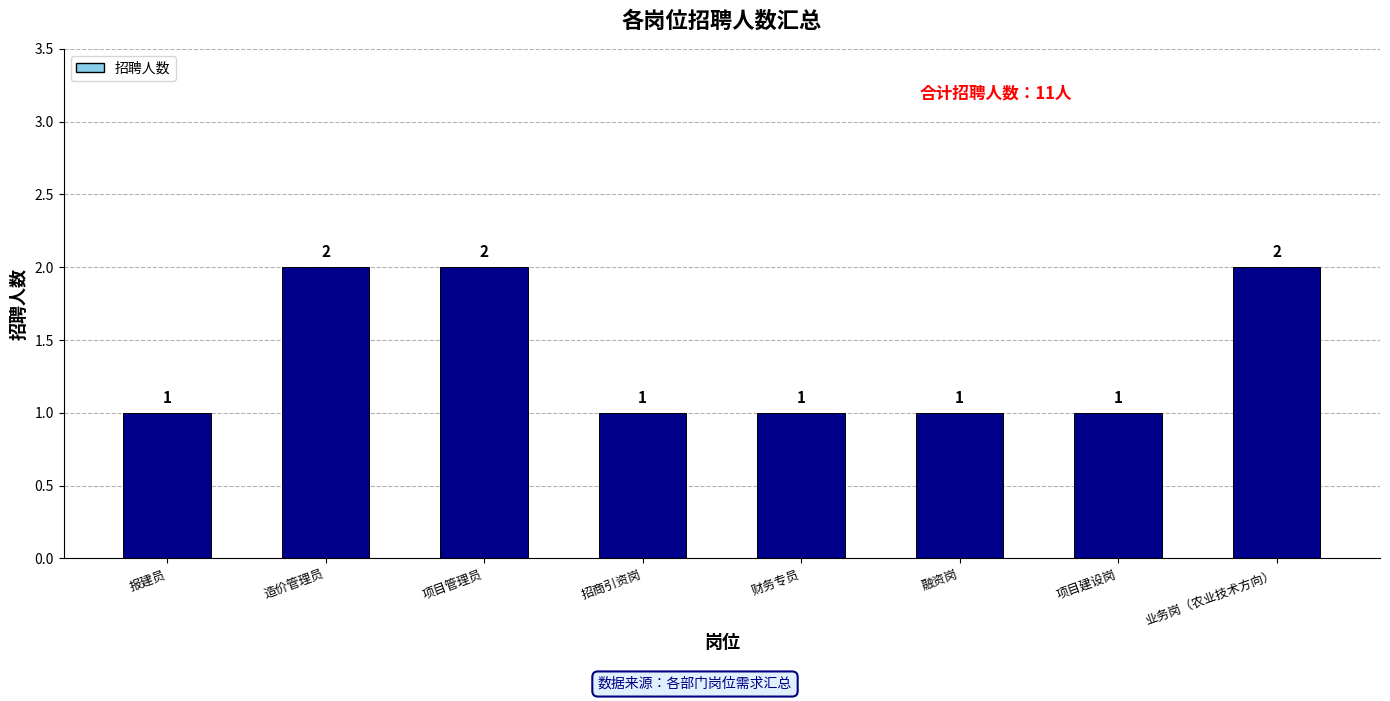

How many values are between 1 and 2?

8